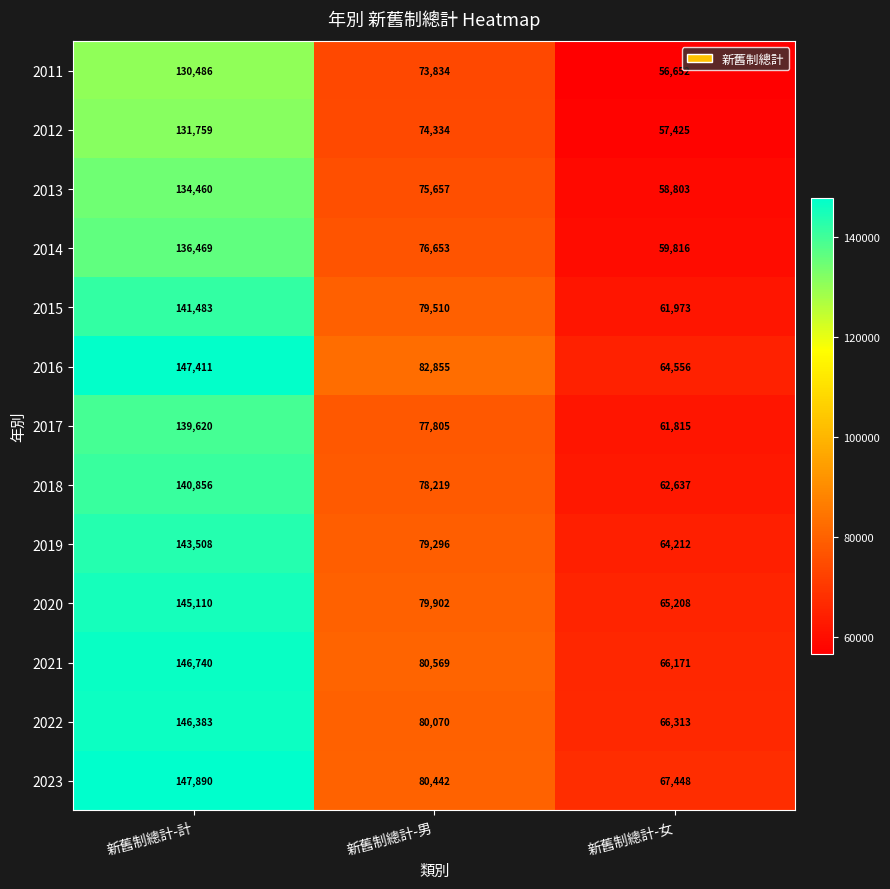

Count the number of categories in the chart.

3